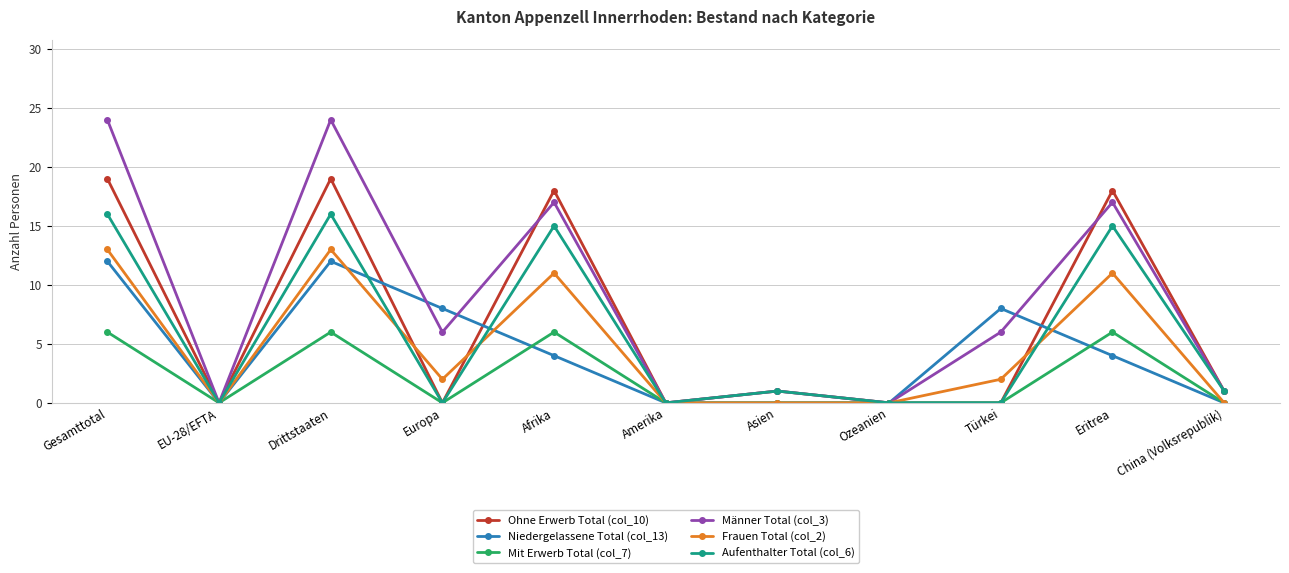

Reading left to right, extract all data points from this chart.

Ohne Erwerb Total (col_10): 19	0	19	0	18	0	1	0	0	18	1
Niedergelassene Total (col_13): 12	0	12	8	4	0	0	0	8	4	0
Mit Erwerb Total (col_7): 6	0	6	0	6	0	0	0	0	6	0
Männer Total (col_3): 24	0	24	6	17	0	1	0	6	17	1
Frauen Total (col_2): 13	0	13	2	11	0	0	0	2	11	0
Aufenthalter Total (col_6): 16	0	16	0	15	0	1	0	0	15	1